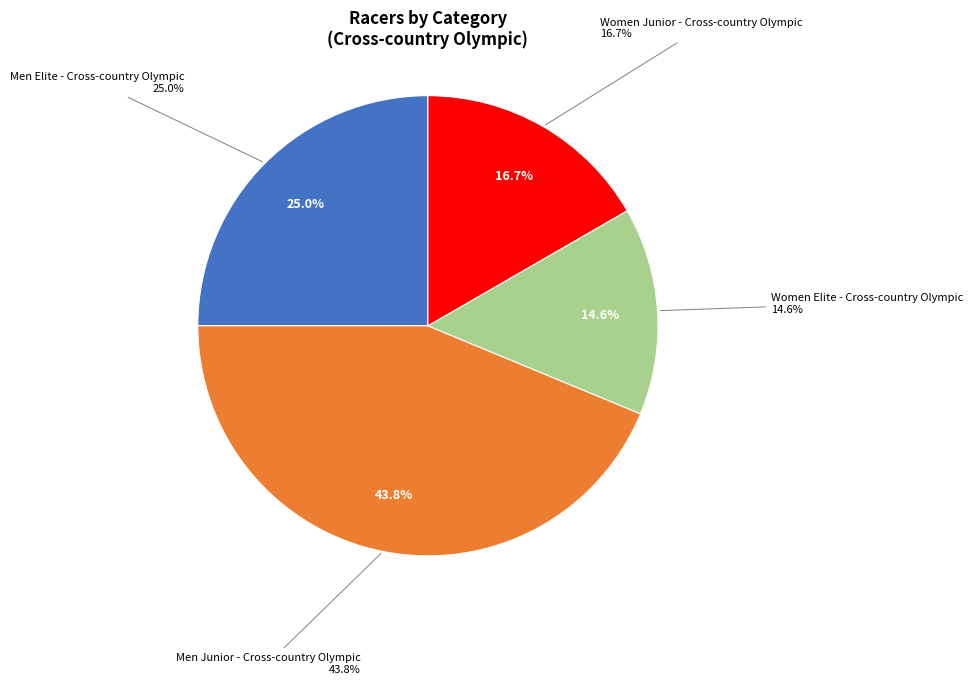

Does Women Junior - Cross-country Olympic account for over 50% of the chart?

No